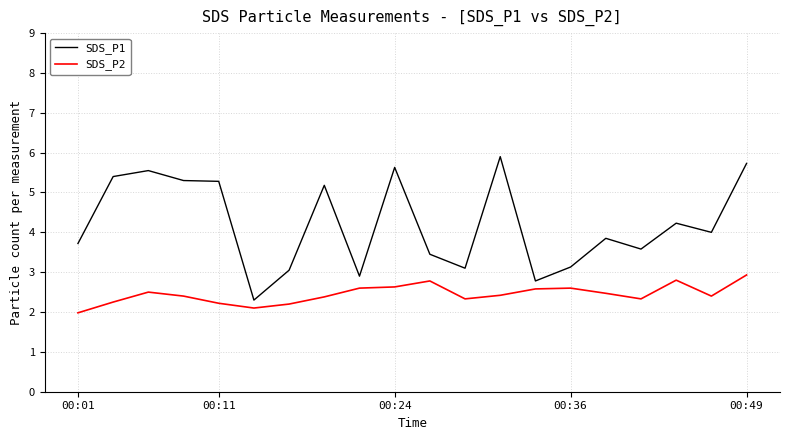

True or false: SDS_P1 and SDS_P2 cross at least once.

False